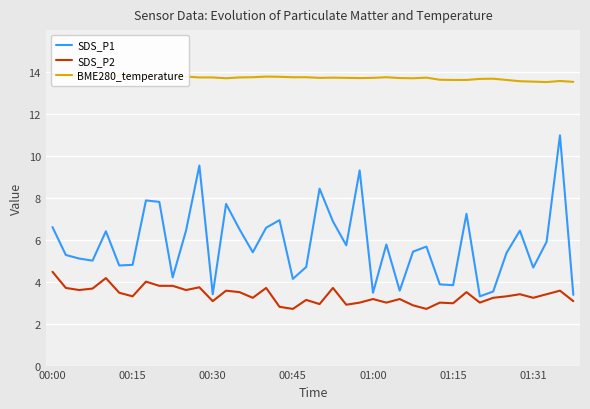

Reading left to right, transcribe all the data shown in this chart.

SDS_P1: 6.6	5.3	5.1	5.0	6.4	4.8	4.8	7.9	7.8	4.2	6.4	9.5	3.4	7.7	6.5	5.4	6.6	6.9	4.1	4.7	8.4	6.9	5.7	9.3	3.5	5.8	3.6	5.4	5.7	3.9	3.8	7.2	3.3	3.5	5.4	6.4	4.7	5.9	11.0	3.4
SDS_P2: 4.5	3.7	3.6	3.7	4.2	3.5	3.3	4.0	3.8	3.8	3.6	3.7	3.1	3.6	3.5	3.2	3.7	2.8	2.7	3.1	2.9	3.7	2.9	3.0	3.2	3.0	3.2	2.9	2.7	3.0	3.0	3.5	3.0	3.2	3.3	3.4	3.2	3.4	3.6	3.1
BME280_temperature: 13.9	13.8	13.8	13.8	13.8	13.8	13.8	13.8	13.8	13.8	13.8	13.7	13.7	13.7	13.7	13.7	13.8	13.8	13.7	13.7	13.7	13.7	13.7	13.7	13.7	13.7	13.7	13.7	13.7	13.6	13.6	13.6	13.7	13.7	13.6	13.6	13.5	13.5	13.6	13.5